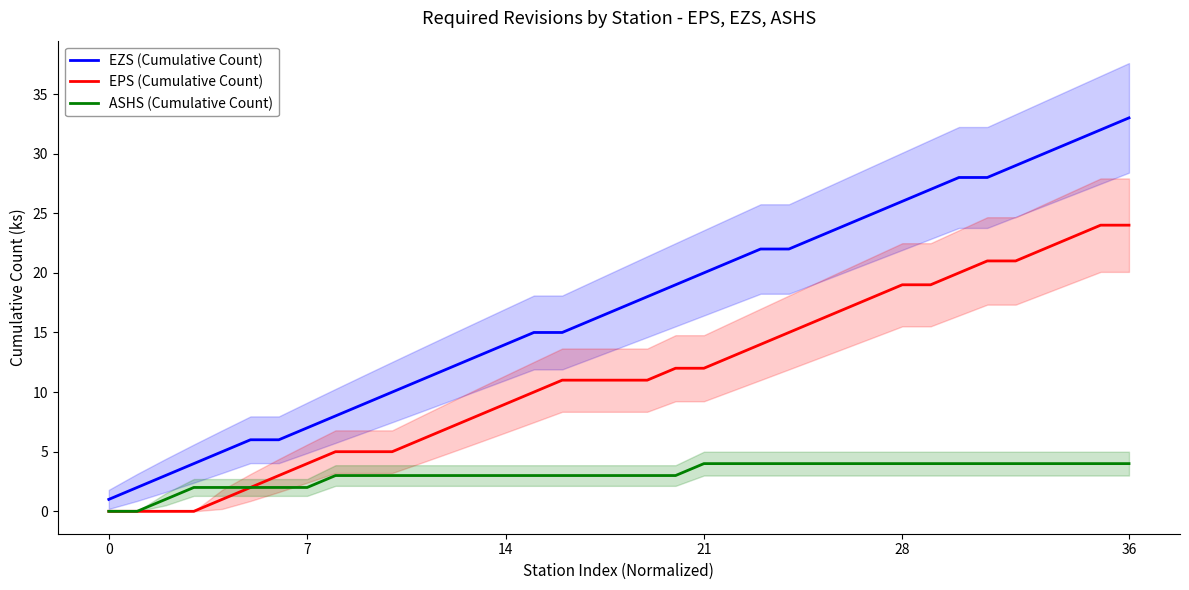

List the series in order of their peak value, lowest first.

ASHS (Cumulative Count), EPS (Cumulative Count), EZS (Cumulative Count)